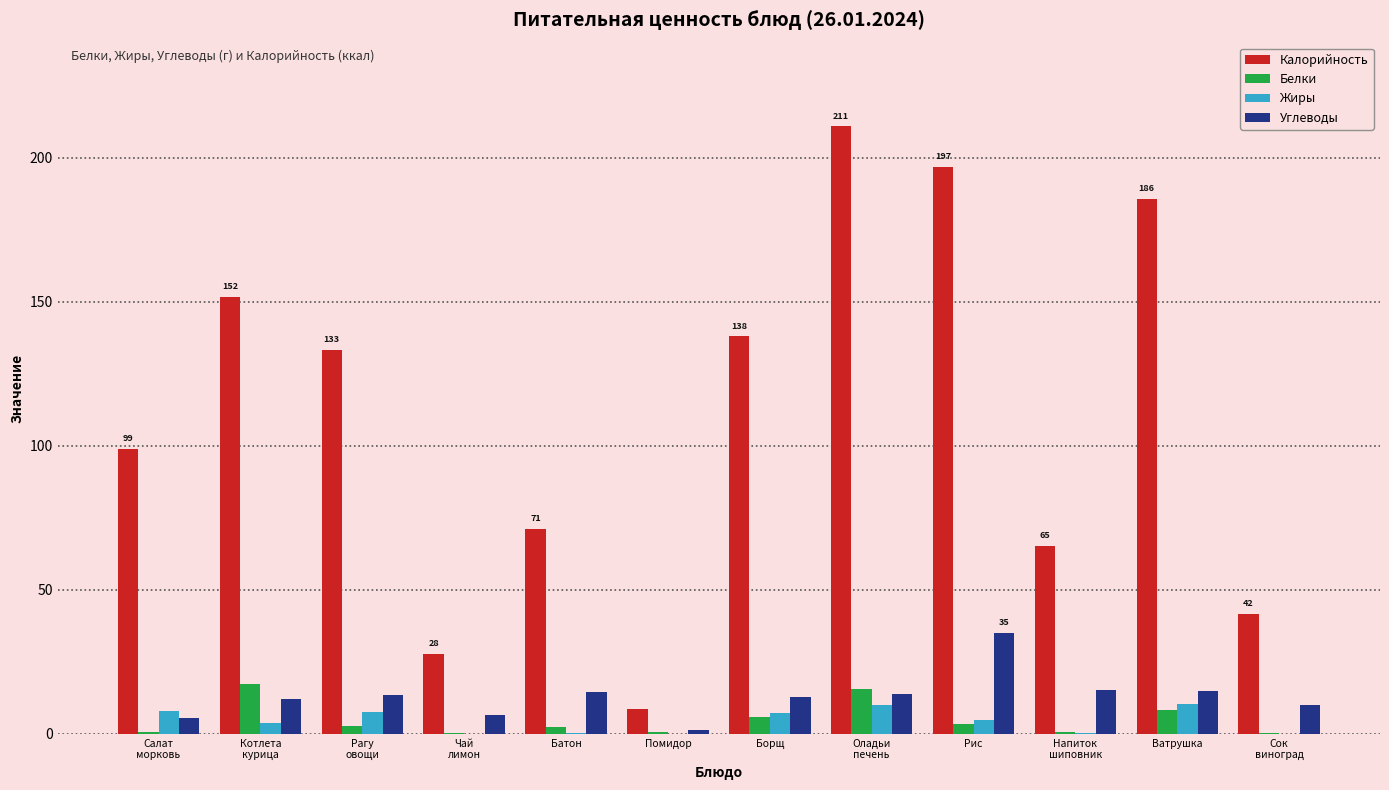

Which series has the largest range (max minus min)?

Калорийность